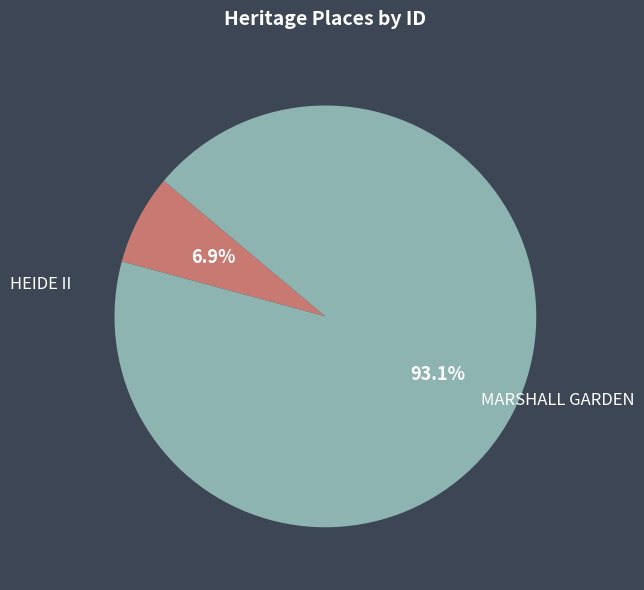

Count the number of slices in the pie.

2